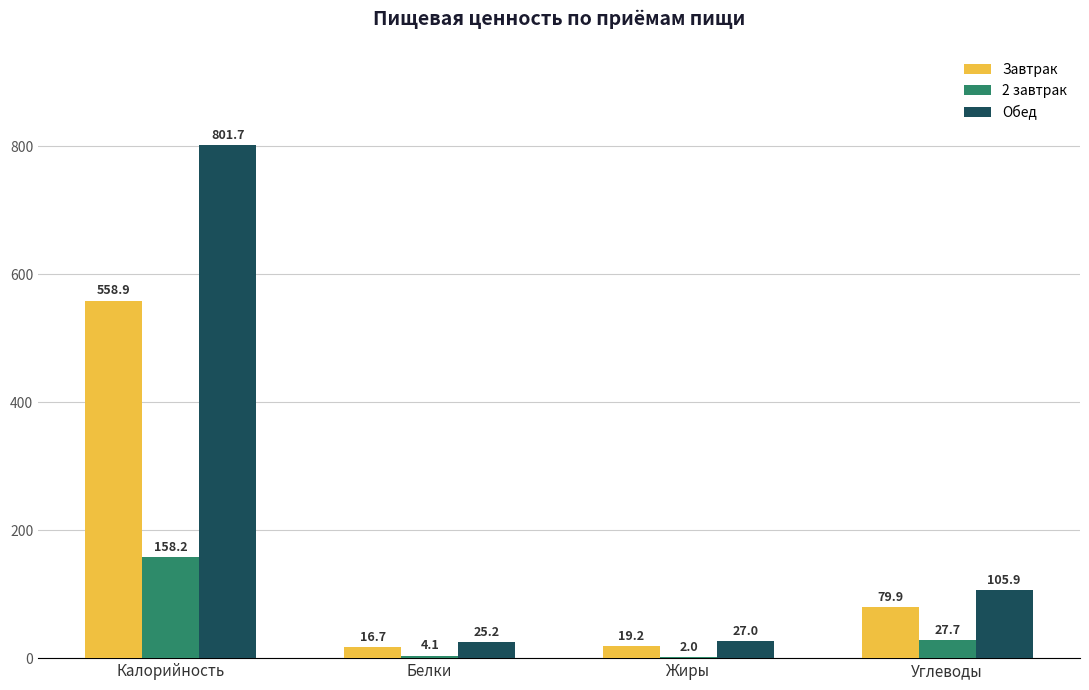

At which category is the sum across all series the highest?

Калорийность